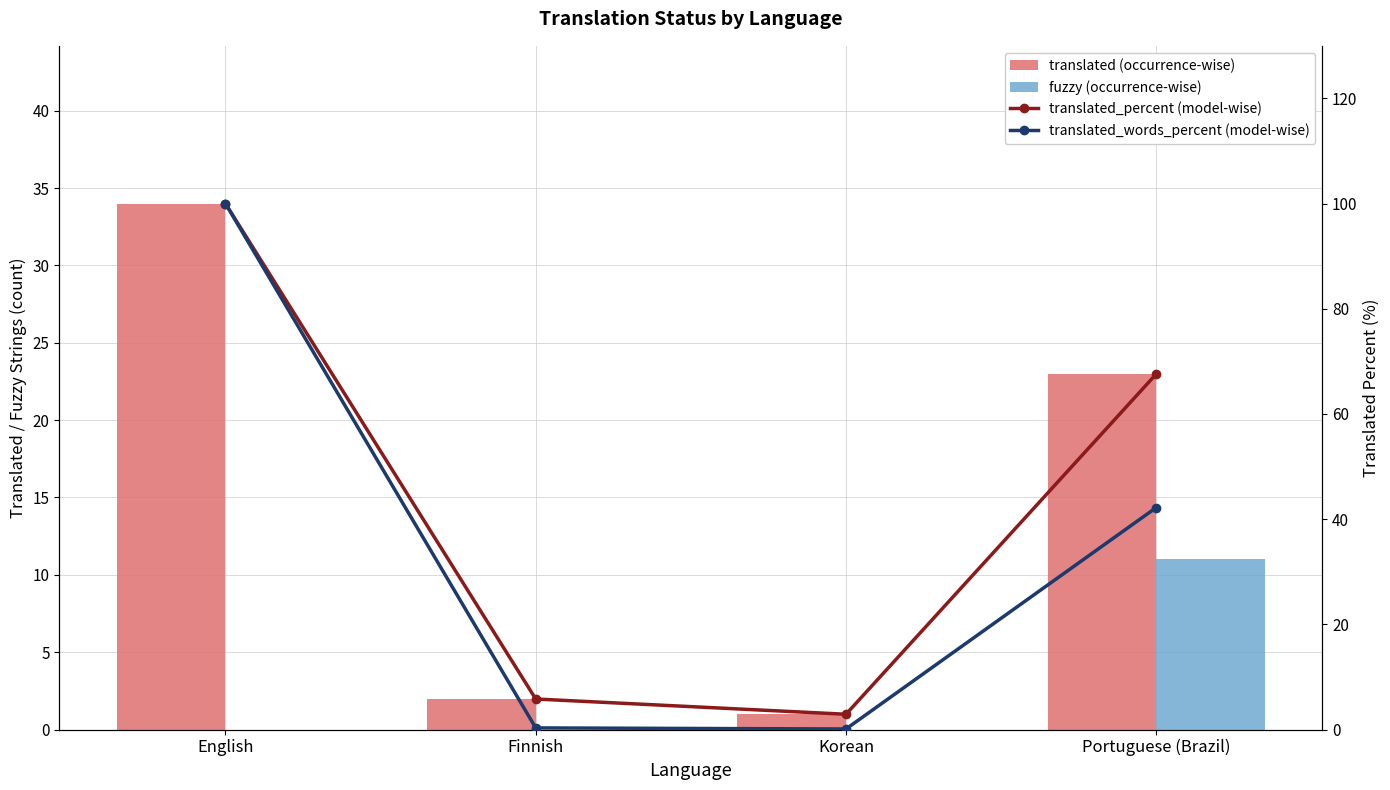

At which label does fuzzy (occurrence-wise) reach its peak?

Portuguese (Brazil)